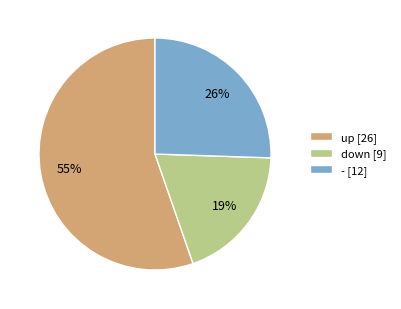

How many slices are in this pie chart?

3